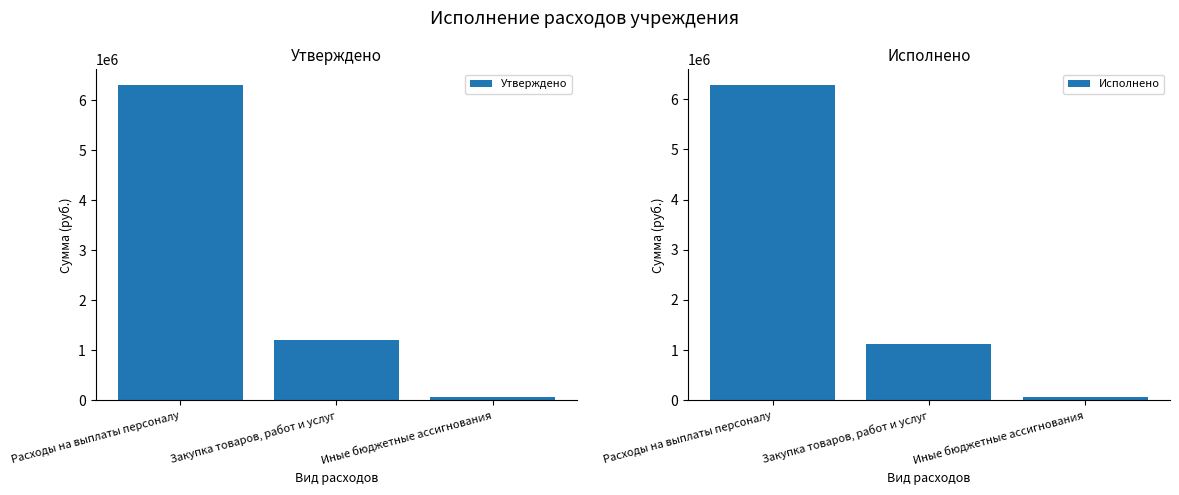

Where is Утверждено nearest to the value 3188936?

Закупка товаров, работ и услуг